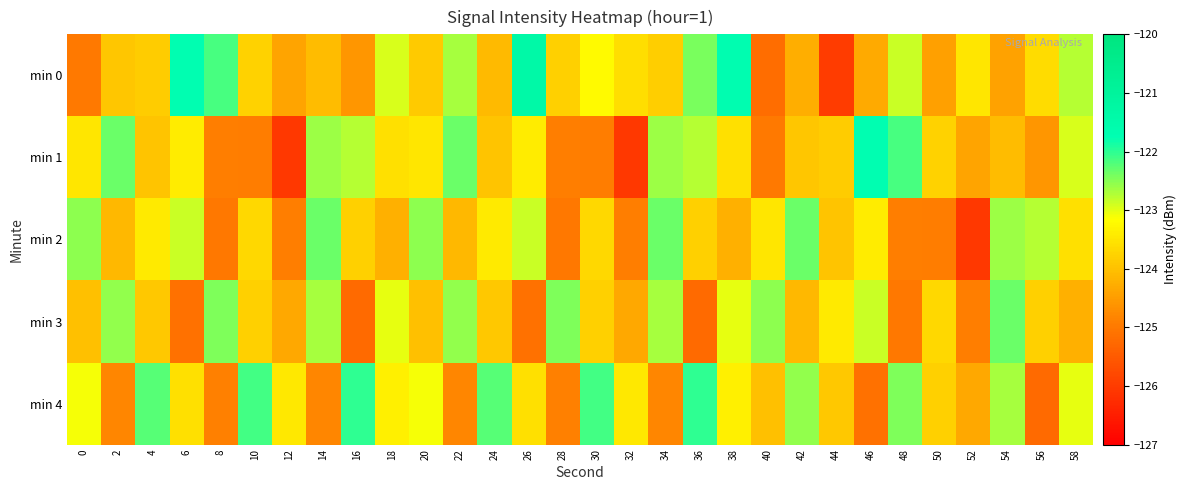

Rank the series by their maximum value, from lowest to highest.

min 3, min 2, min 4, min 1, min 0